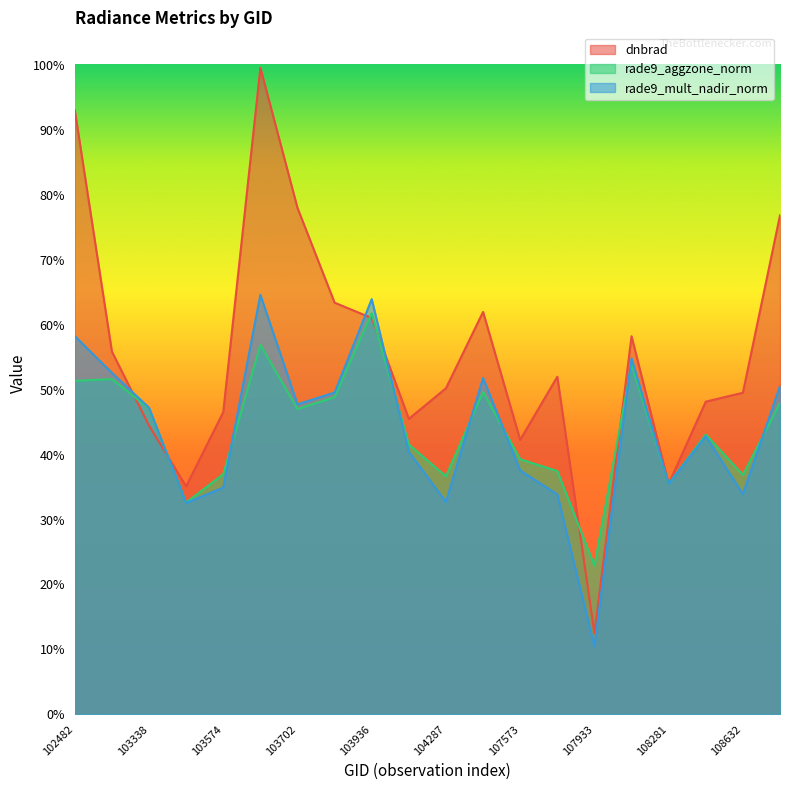

Between 818 and 104170, which is larger?

104170